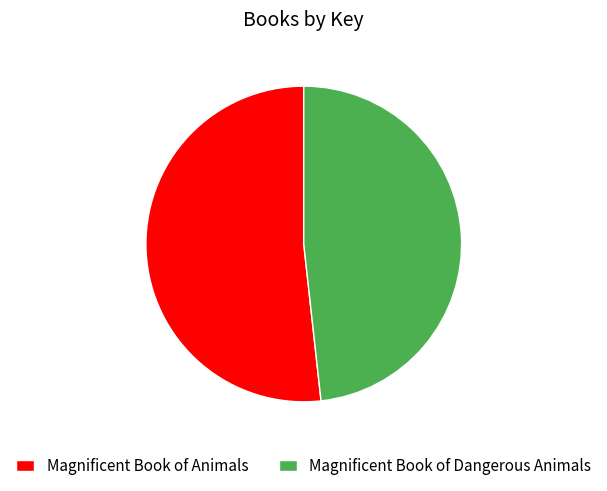

Which category has the biggest portion of the pie?

Magnificent Book of Animals